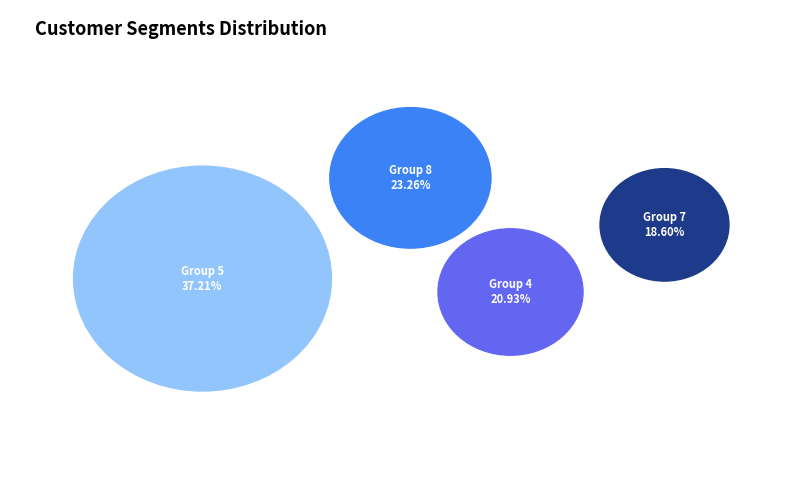

Which has a higher value, 8 or 4?

8